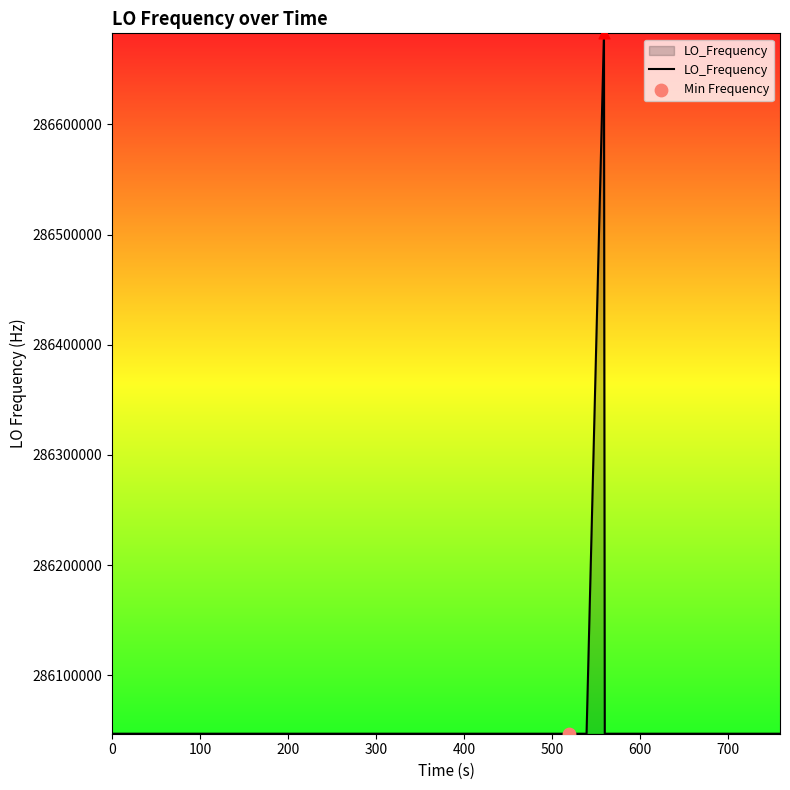

What is the smallest value displayed?

286046995.3